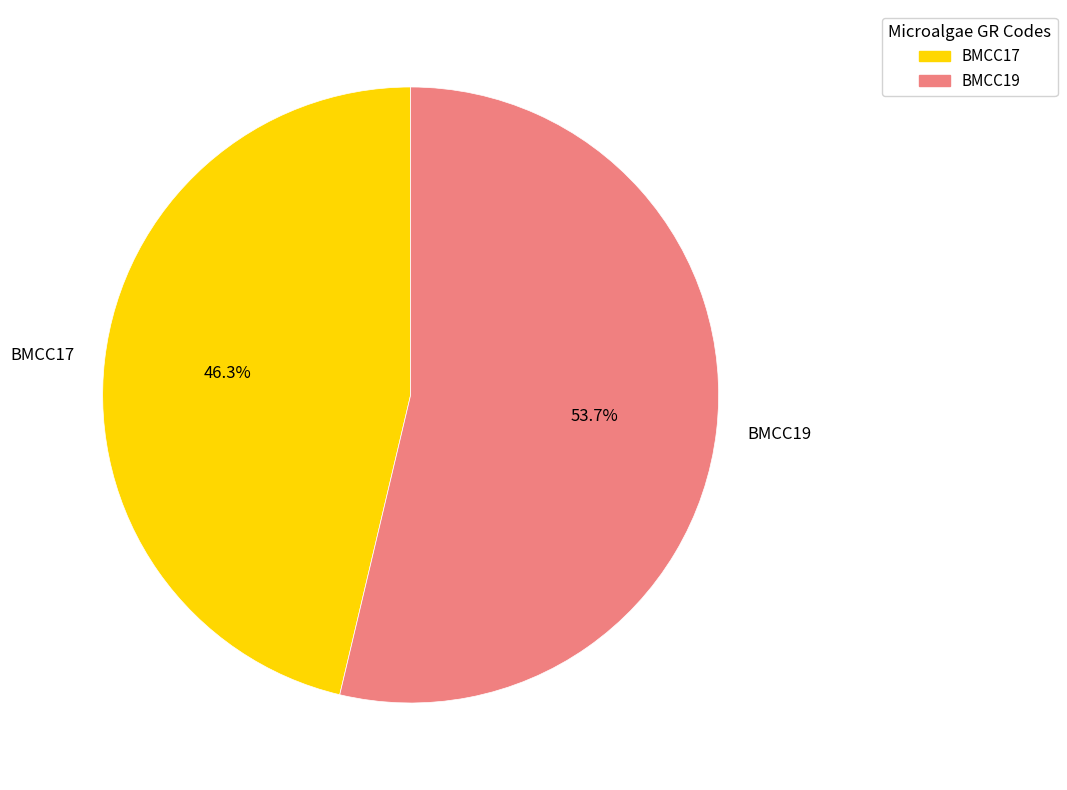

Count the number of slices in the pie.

2